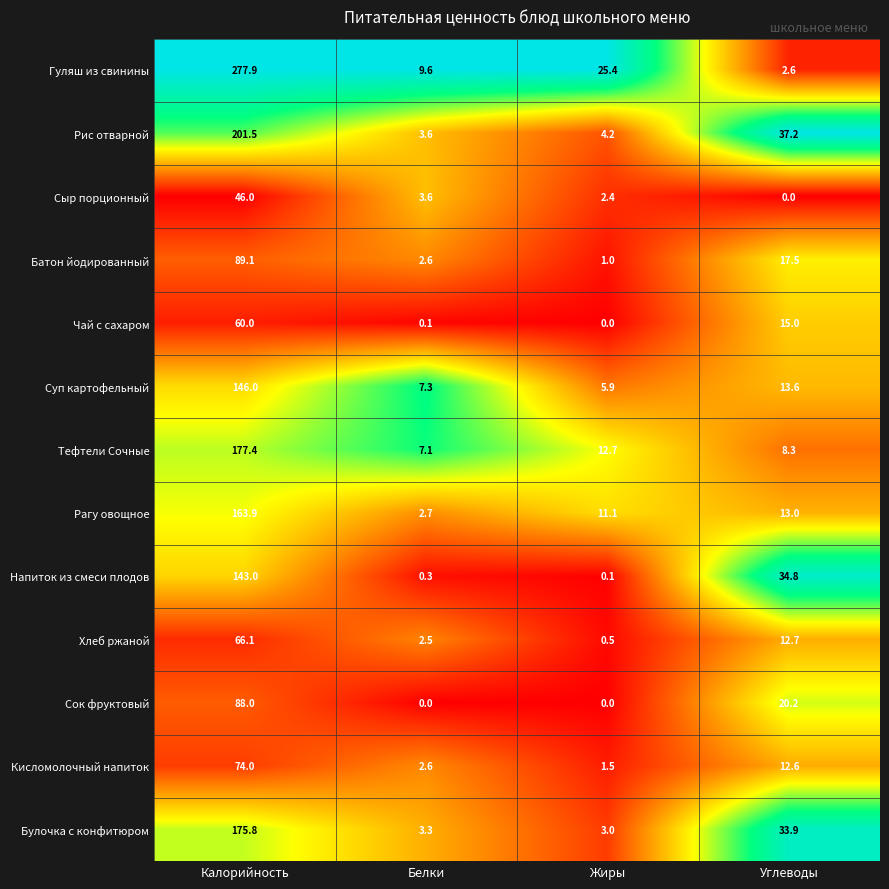

The value of Напиток из смеси плодов at Калорийность is 143.0. True or false?

True